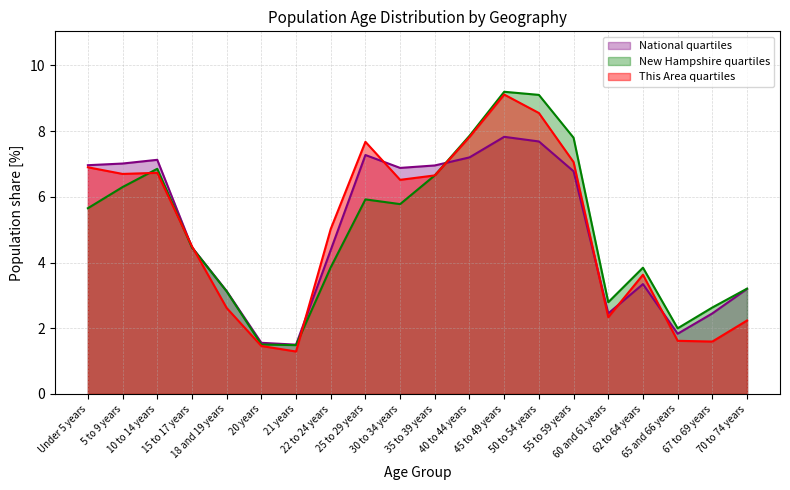

Count the number of categories in the chart.

20